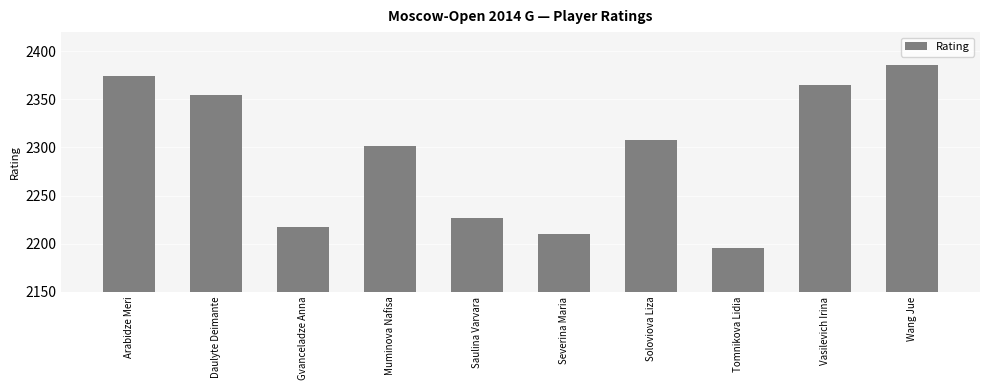

Between Gvanceladze Anna and Arabidze Meri, which is larger?

Arabidze Meri